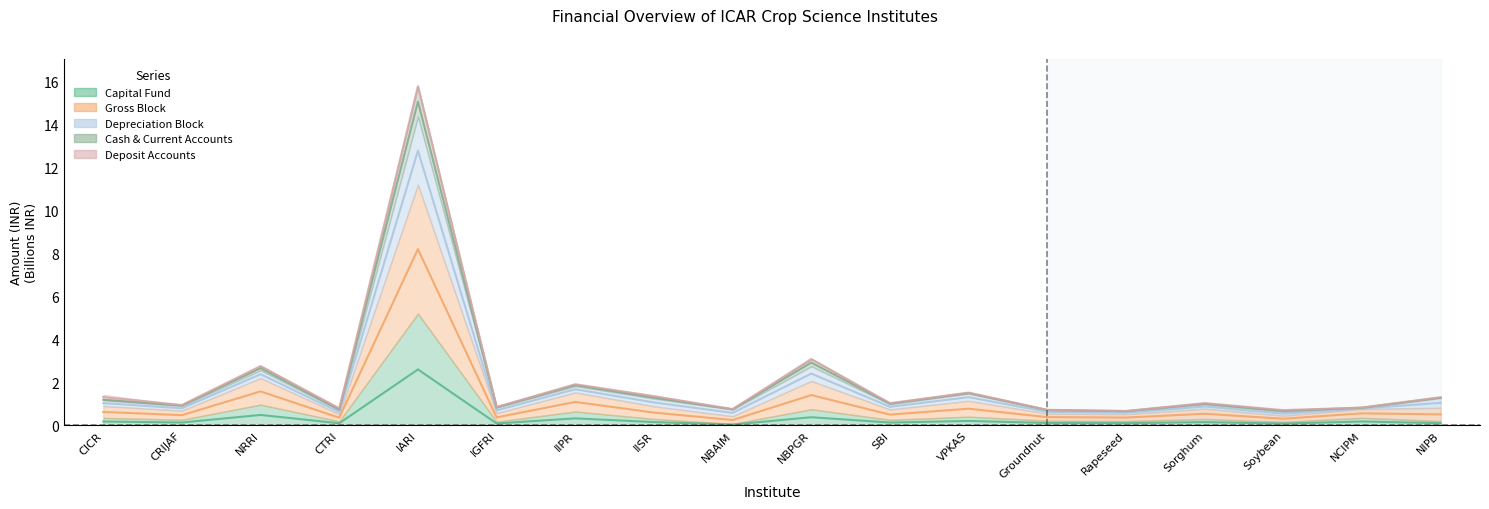

Which category has the highest value in the Gross Block series?

IARI